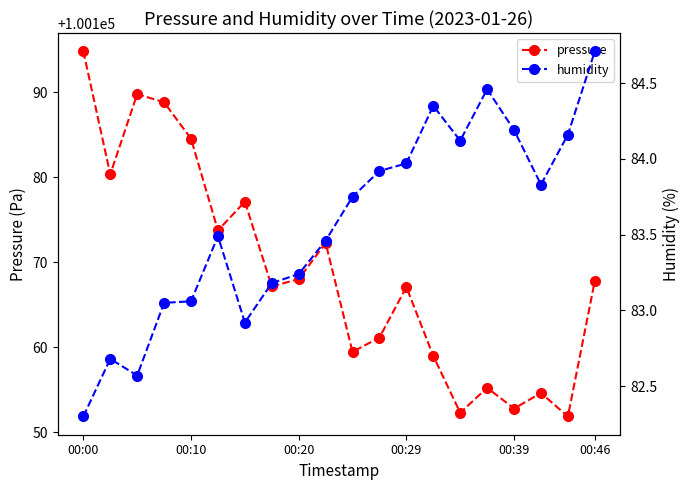

What is the spread (max minus min) of values at 11?

100077.2